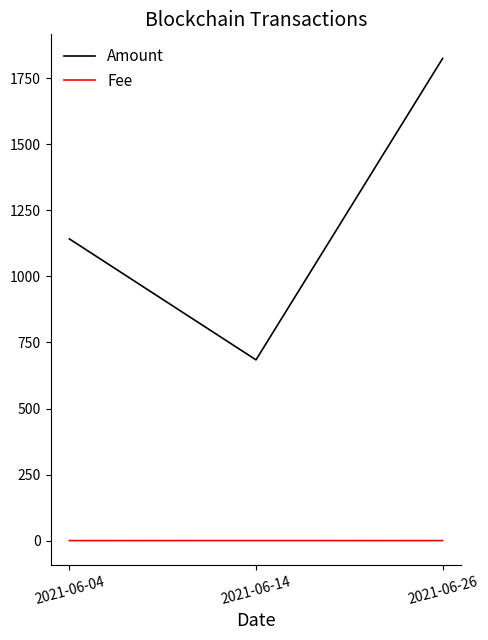

Where is Amount nearest to the value 1254?

2021-06-04